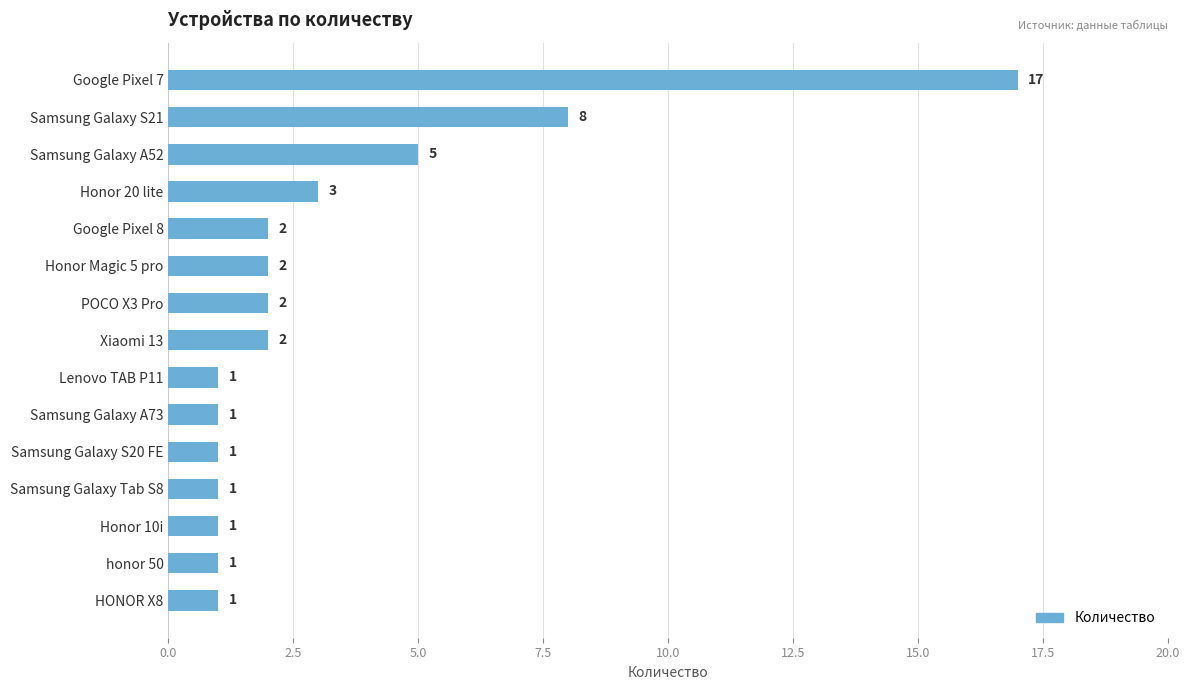

What is the greatest value displayed?

17